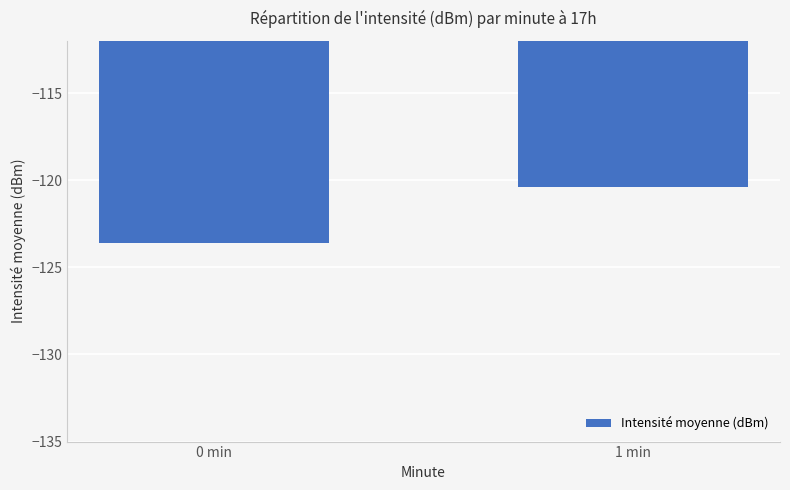

Reading right to left, extract all data points from this chart.

1 min=-120.4	0 min=-123.6